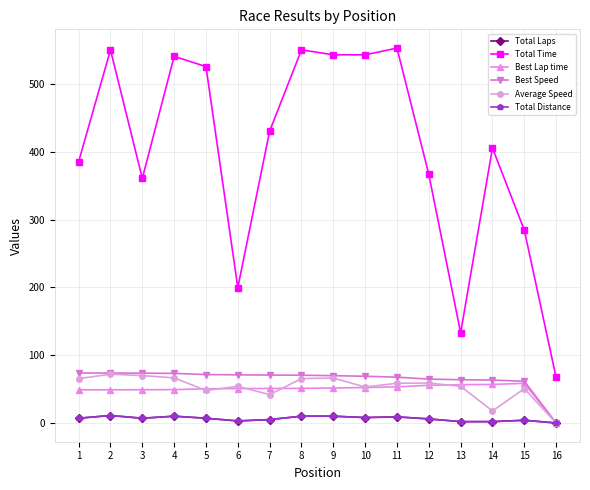

List the labels in order of Best Lap time value, smallest first.

16, 1, 2, 3, 4, 5, 6, 7, 8, 9, 10, 11, 12, 13, 14, 15